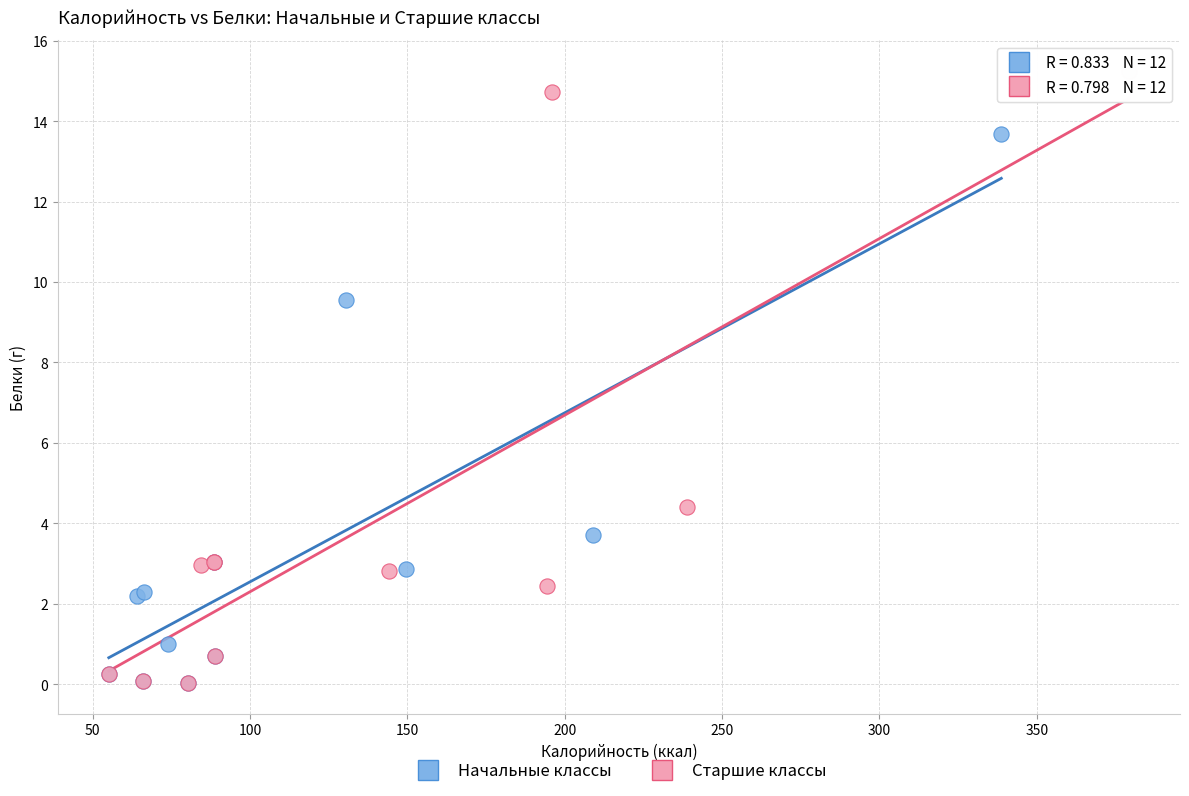

Which series contains the highest Y value?

Старшие классы